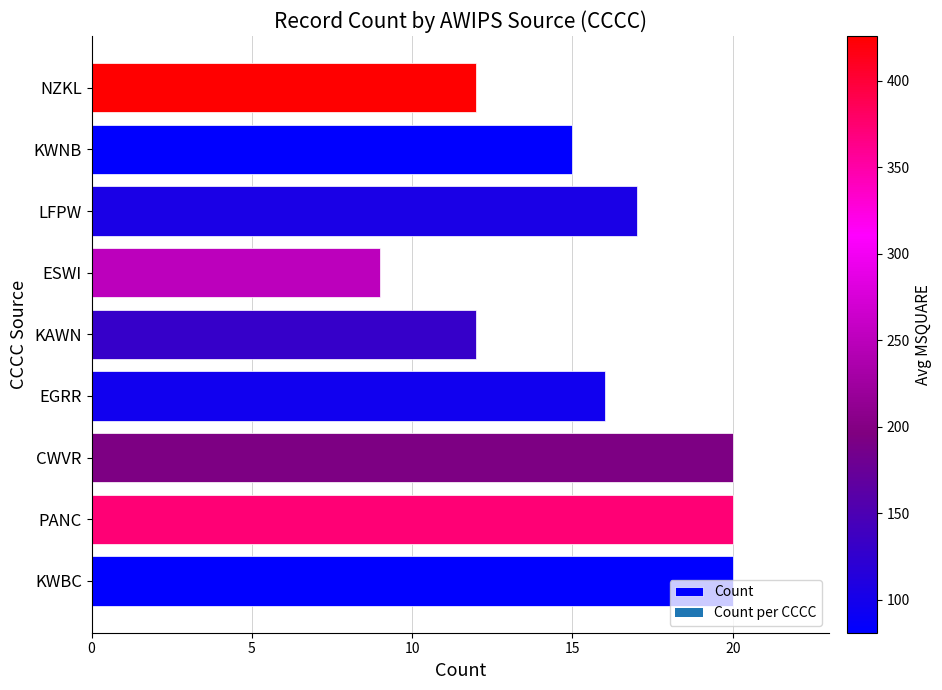

What is the maximum value shown in the chart?

20